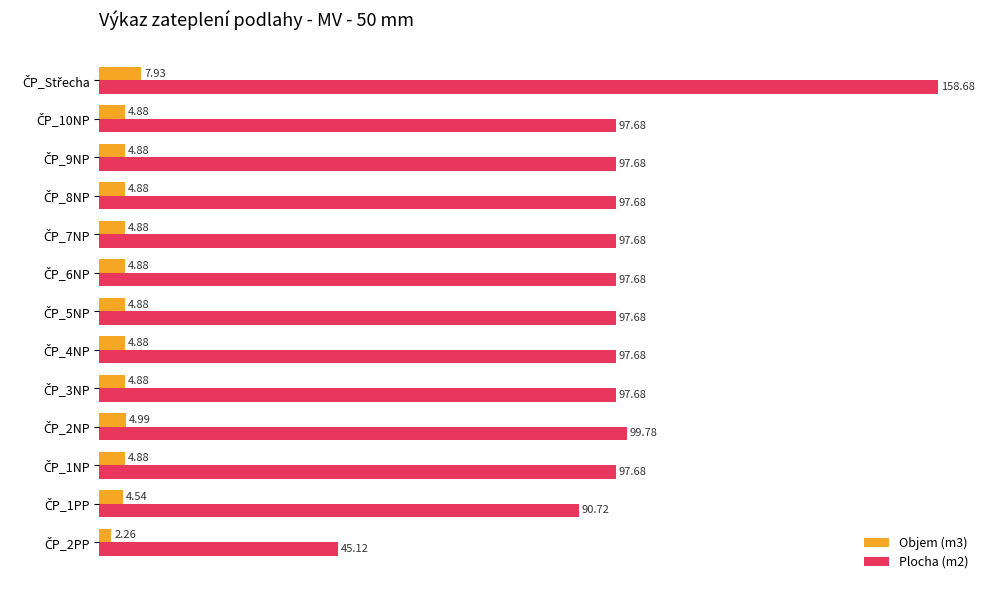

Which series has the largest total across all categories?

Plocha (m2)